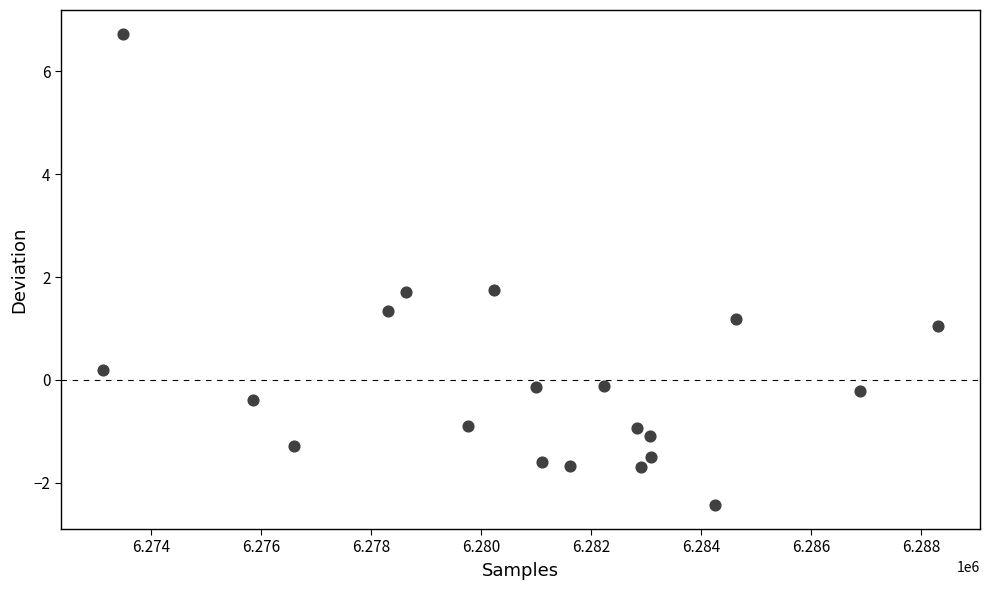

What is the range of X values (max minus min)?

15196.0